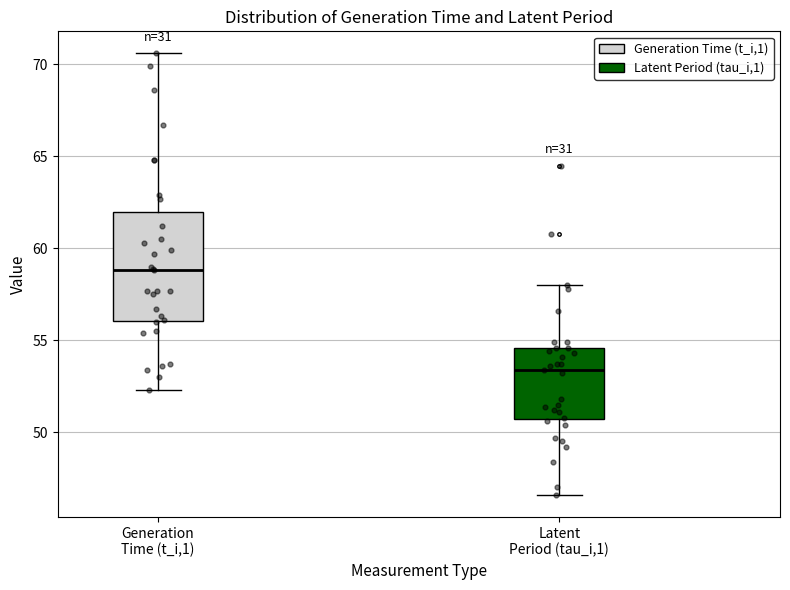

Which box is the tallest, from its lower edge to its upper edge?

Generation Time (t_i,1)